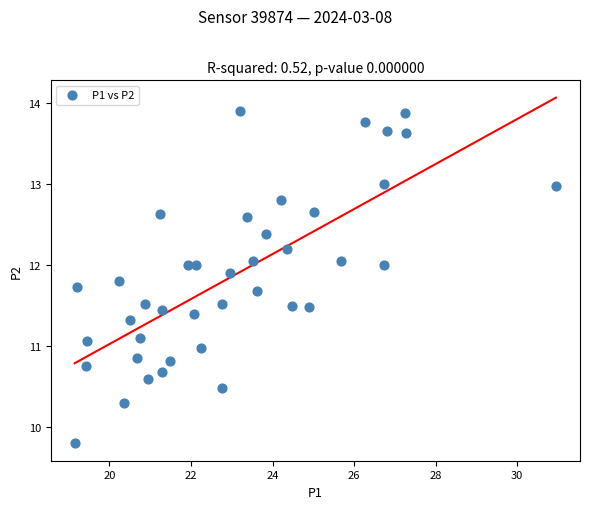

What is the range of X values (max minus min)?

11.8